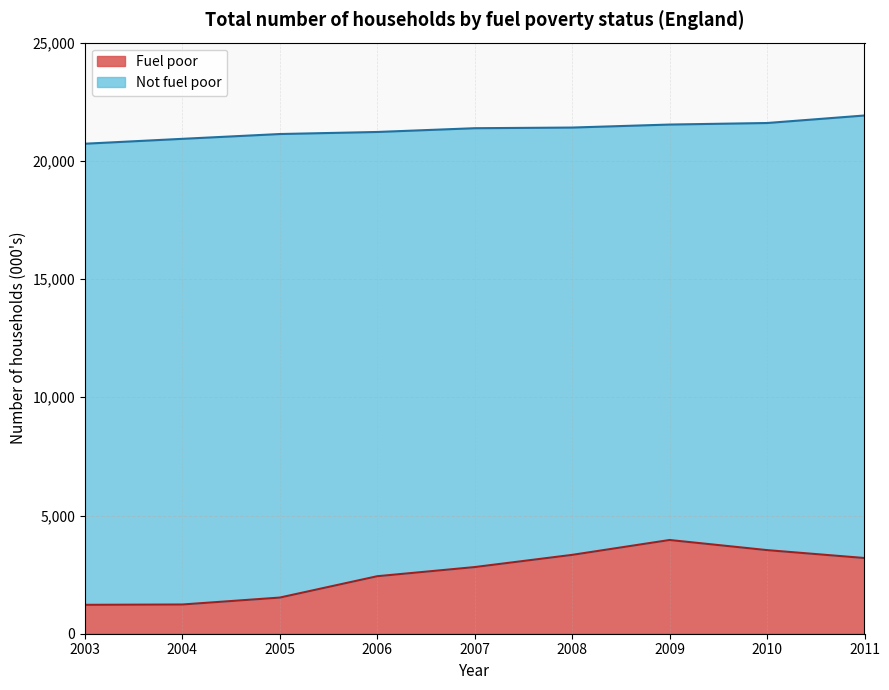

Does the chart display data point markers on the line(s)?

No